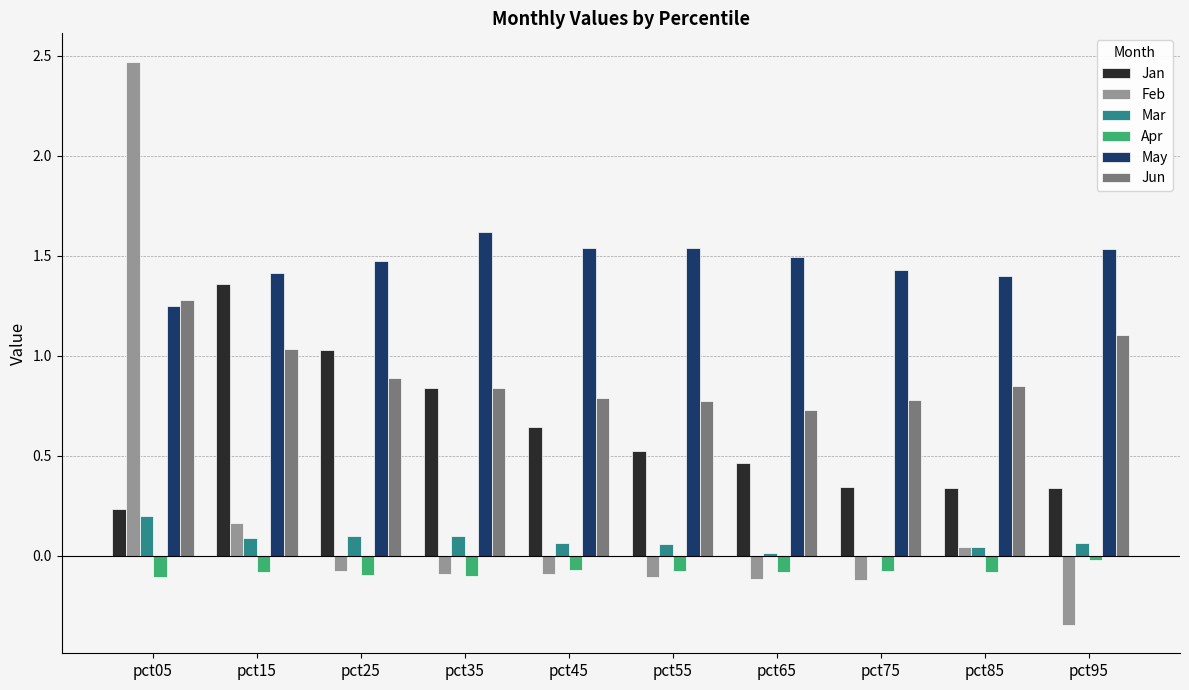

What is the sum of all Jun values?

9.1